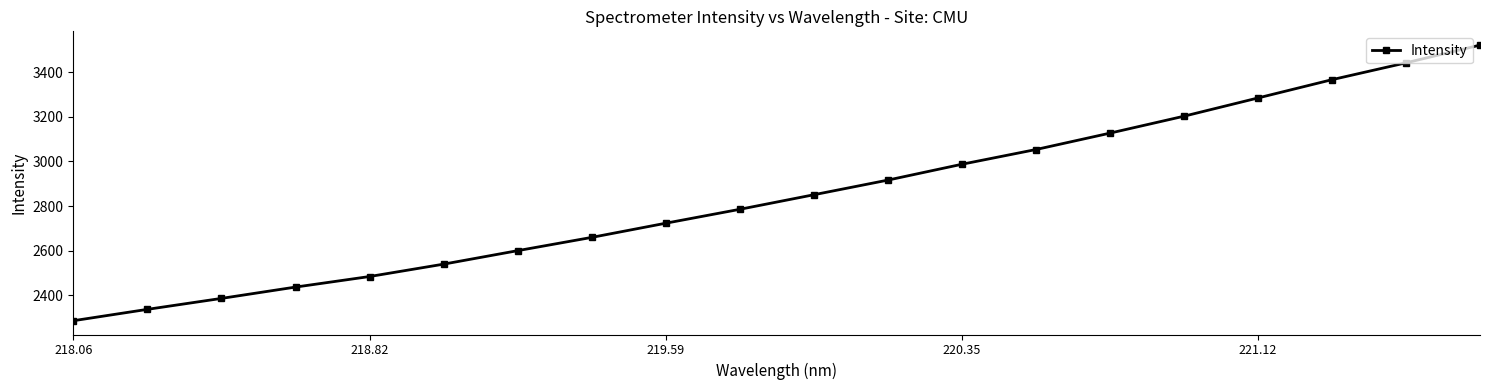

What is the greatest value displayed?

3521.2